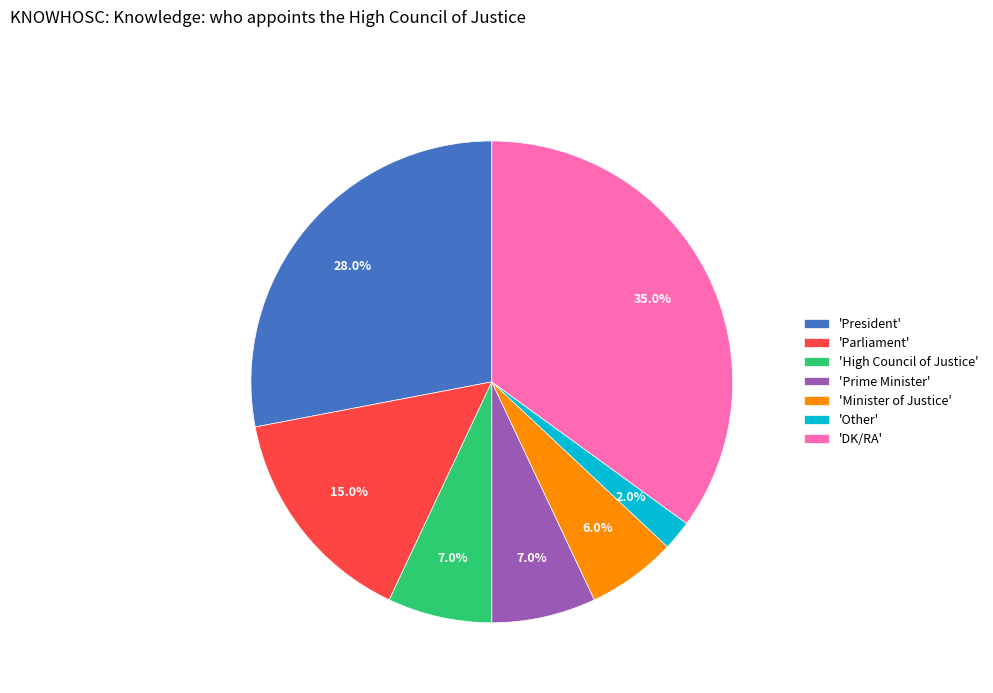

Does 'President' represent more than half of the total?

No